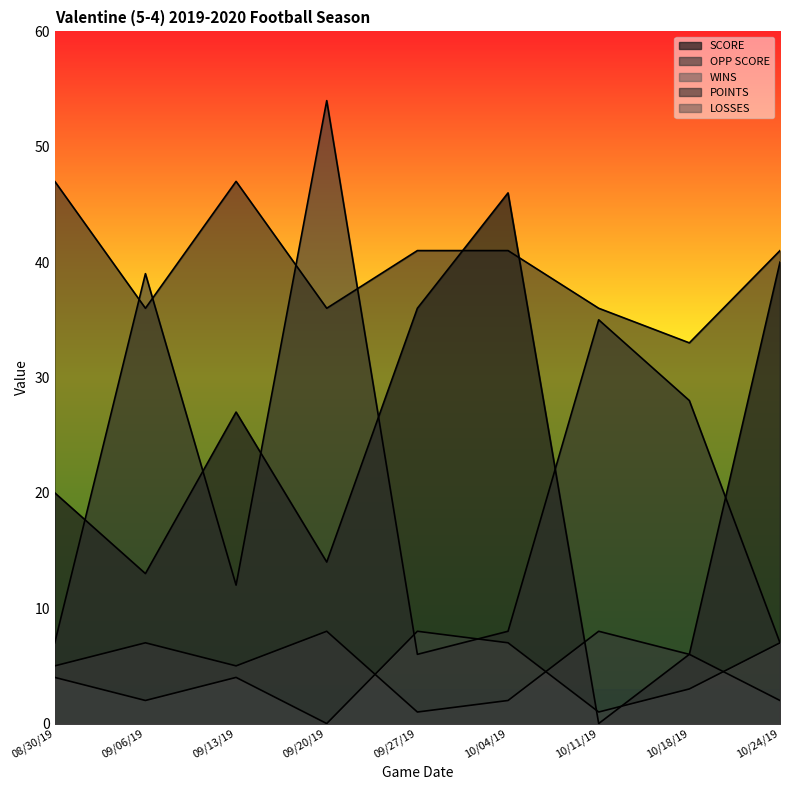

Does the chart have visible grid lines?

No